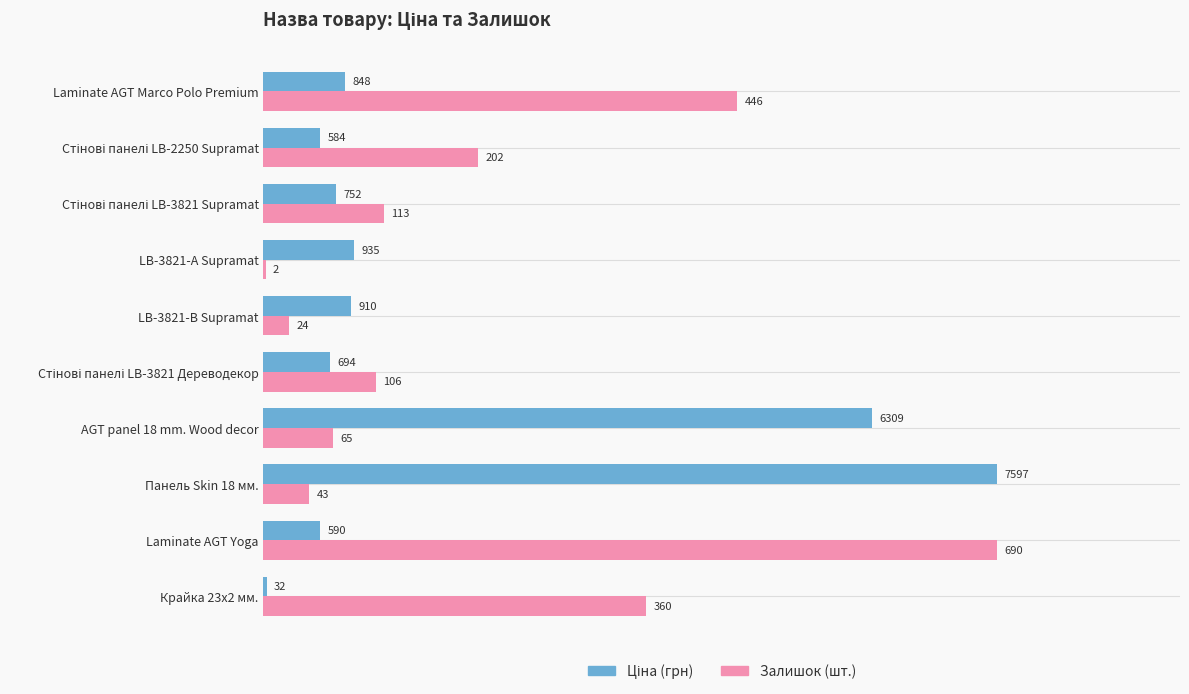

What is the maximum value shown in the chart?

7596.5